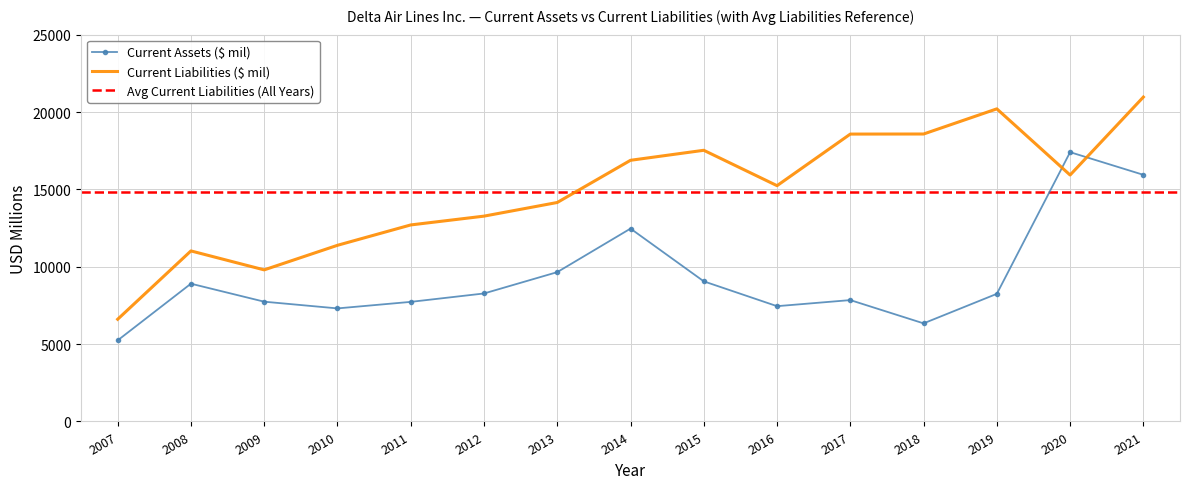

Is it true that Current Assets ($ mil) equals 2131 at 2007?

False